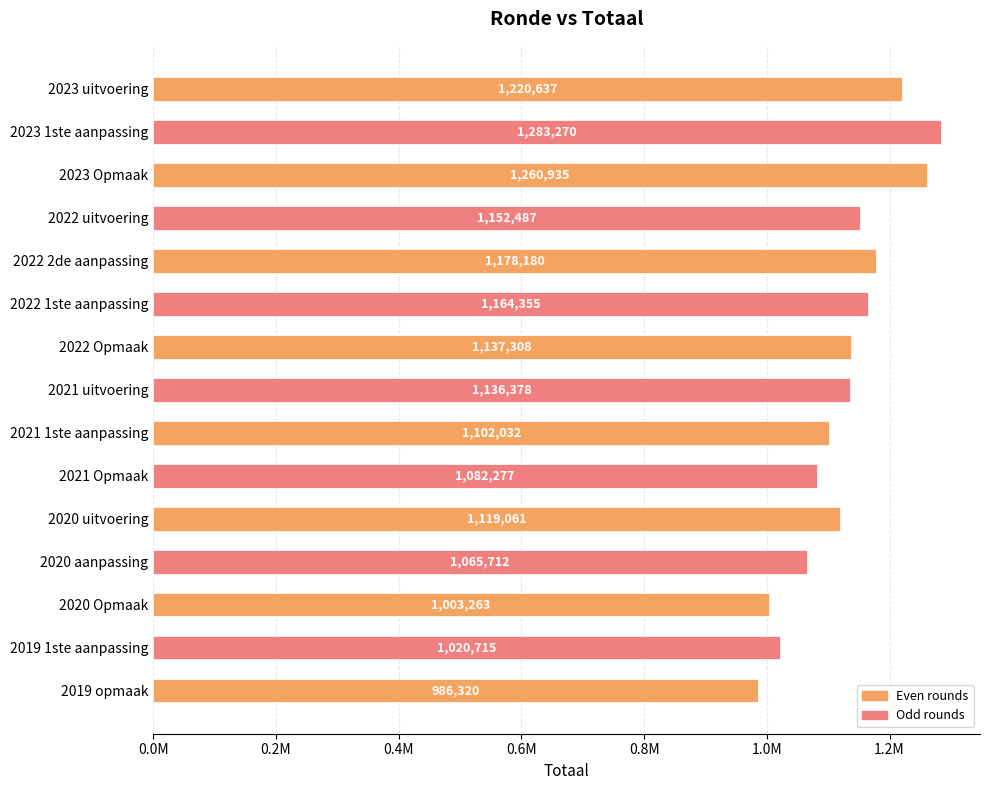

How many series are shown in this chart?

1